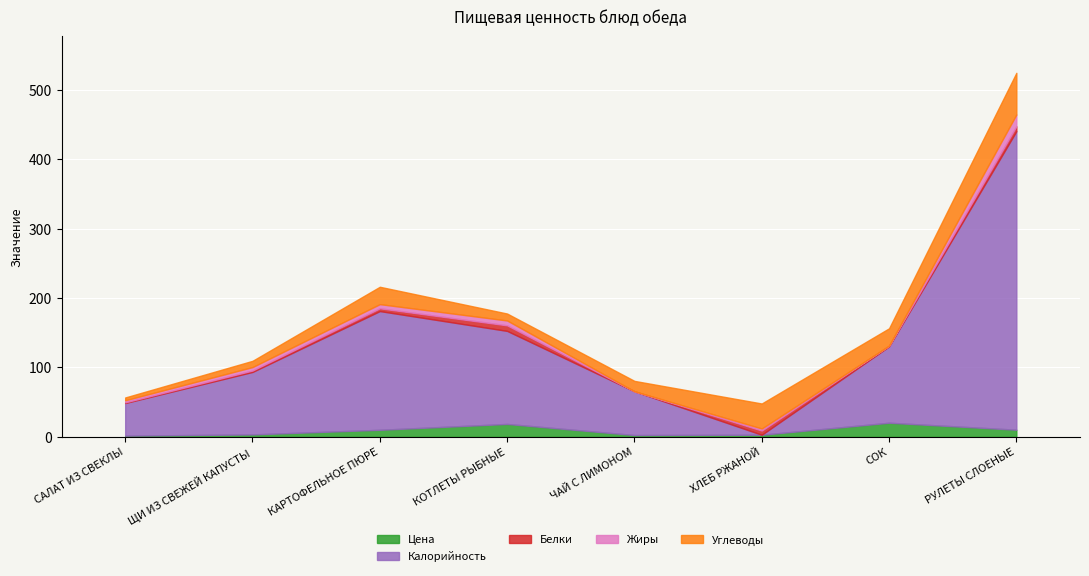

What is the total value across all series at САЛАТ ИЗ СВЕКЛЫ?

56.8